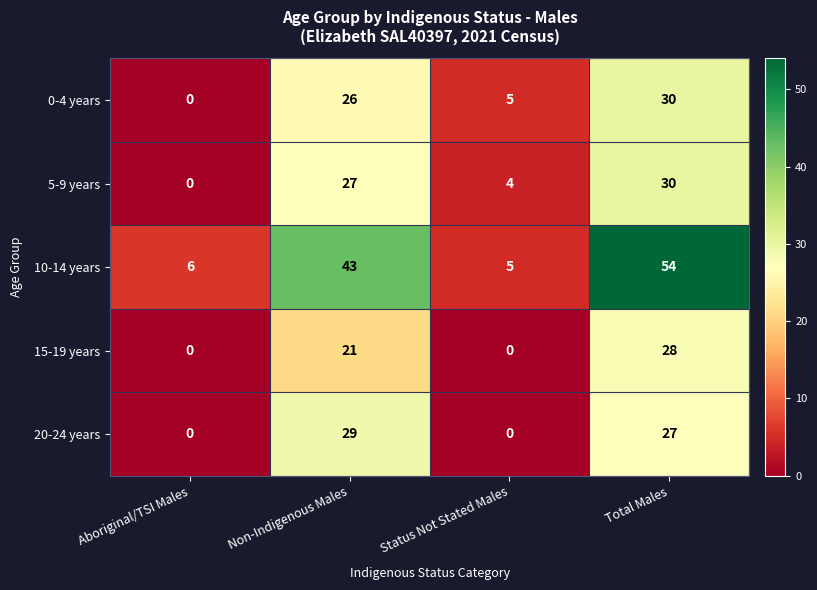

At which label does 0-4 years reach its peak?

Total Males